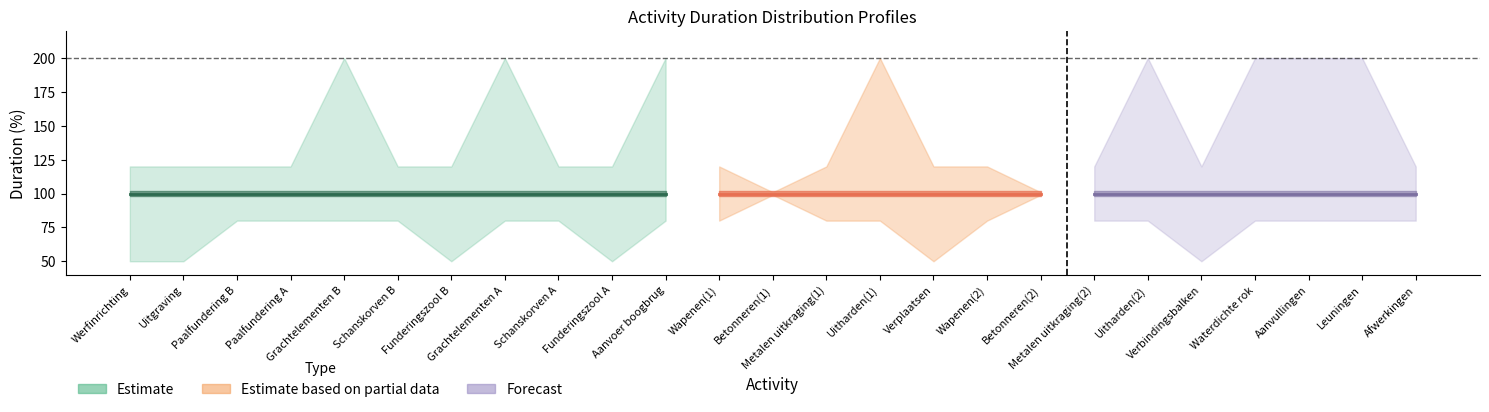

What is the sum of the optimistic values at 4 and 21?

160